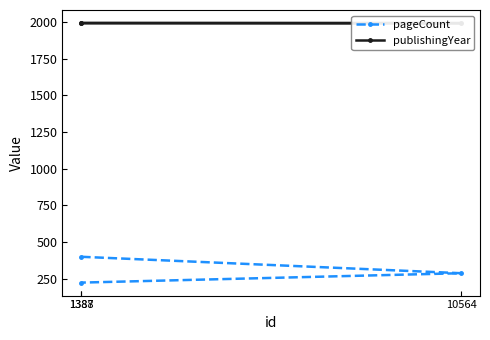

Which series changed the most between 10564 and 1388?

pageCount